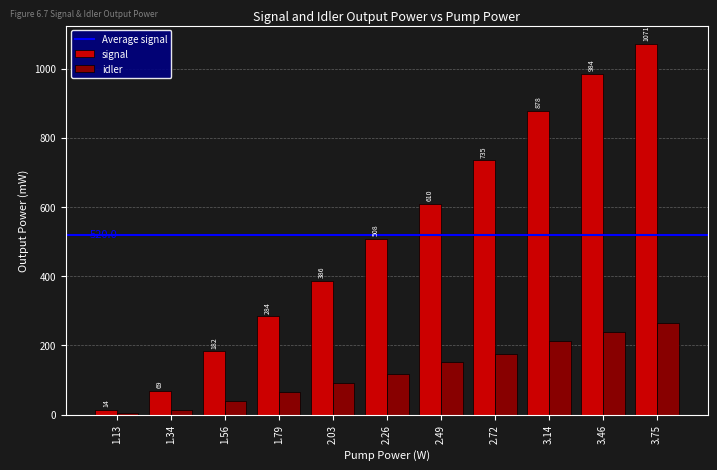

What value does the signal series have at 1.34?

68.8